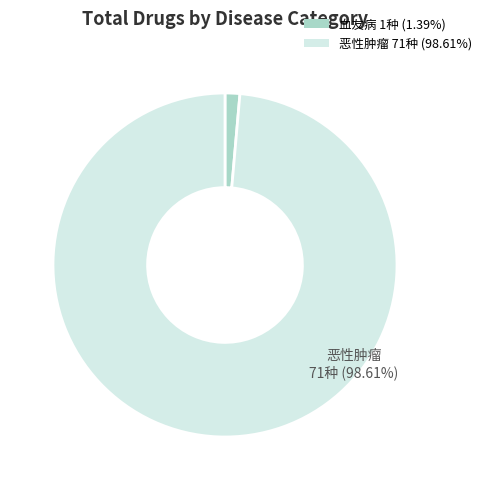

Does 恶性肿瘤 71种 (98.61%) represent more than half of the total?

Yes